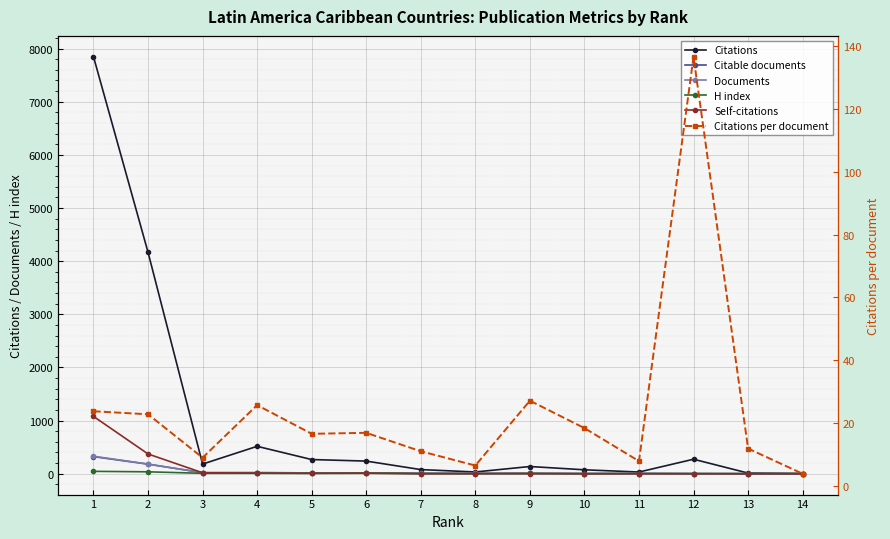

True or false: Citable documents and Citations intersect in this chart.

False